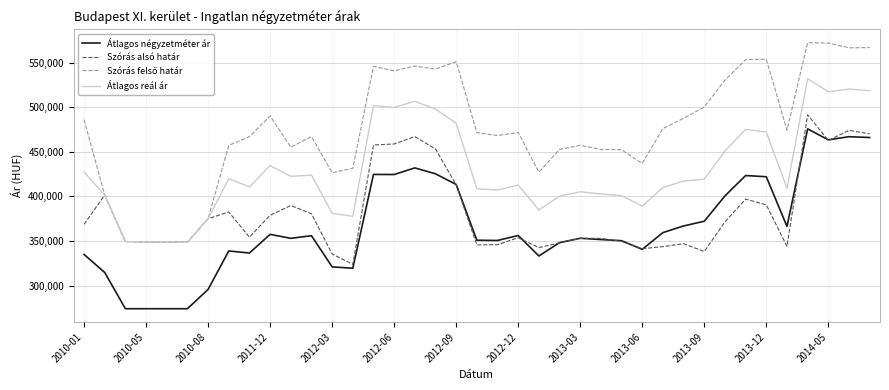

What is the maximum value shown in the chart?

572426